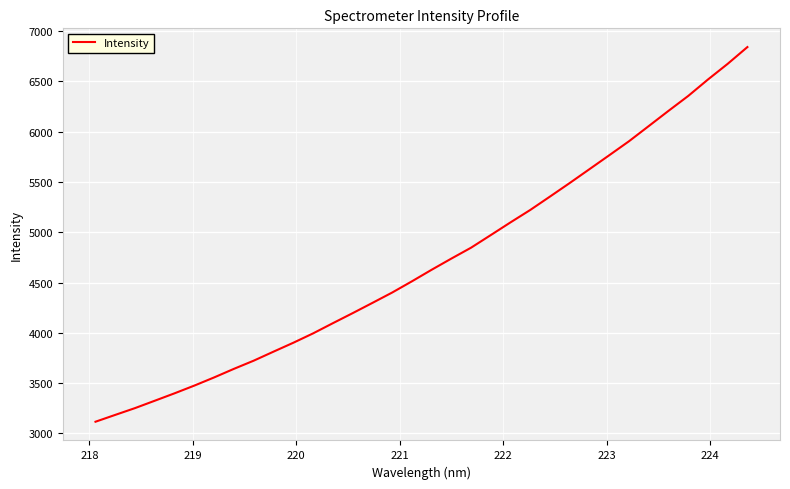

What is the minimum value shown in the chart?

3116.6